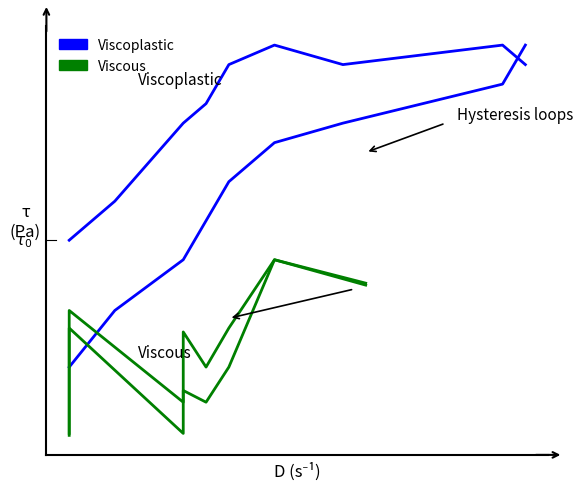

Which series has the largest total across all categories?

Viscoplastic